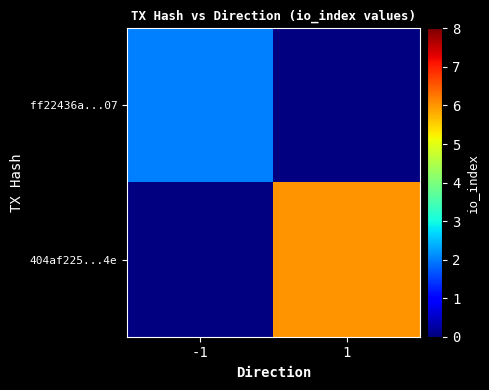

Reading left to right, extract all data points from this chart.

ff22436a...07: -1=2	1=0
404af225...4e: -1=0	1=6